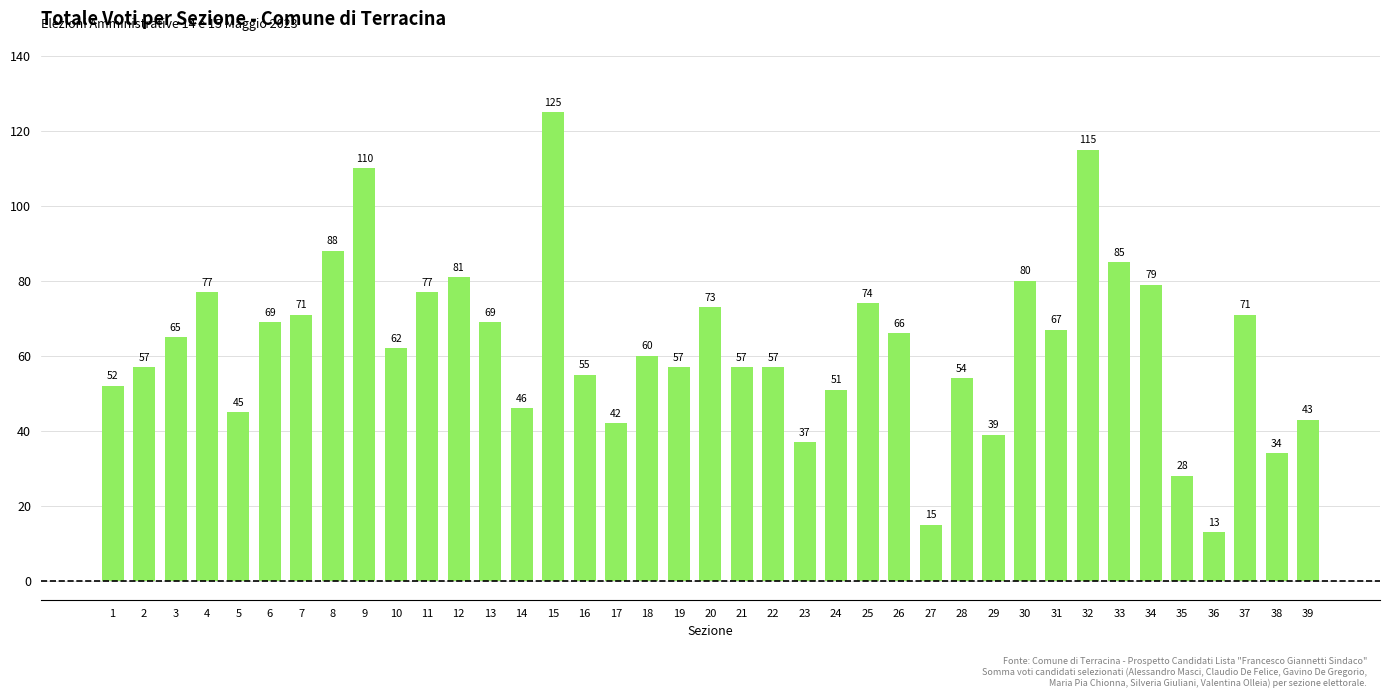

What is the value of the 13th bar from the left?

69